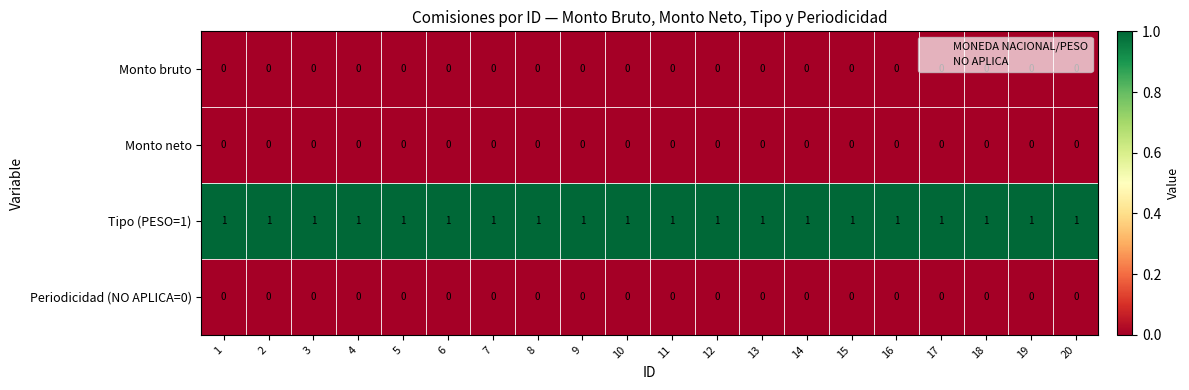

At how many categories does at least one series exceed 0?

20